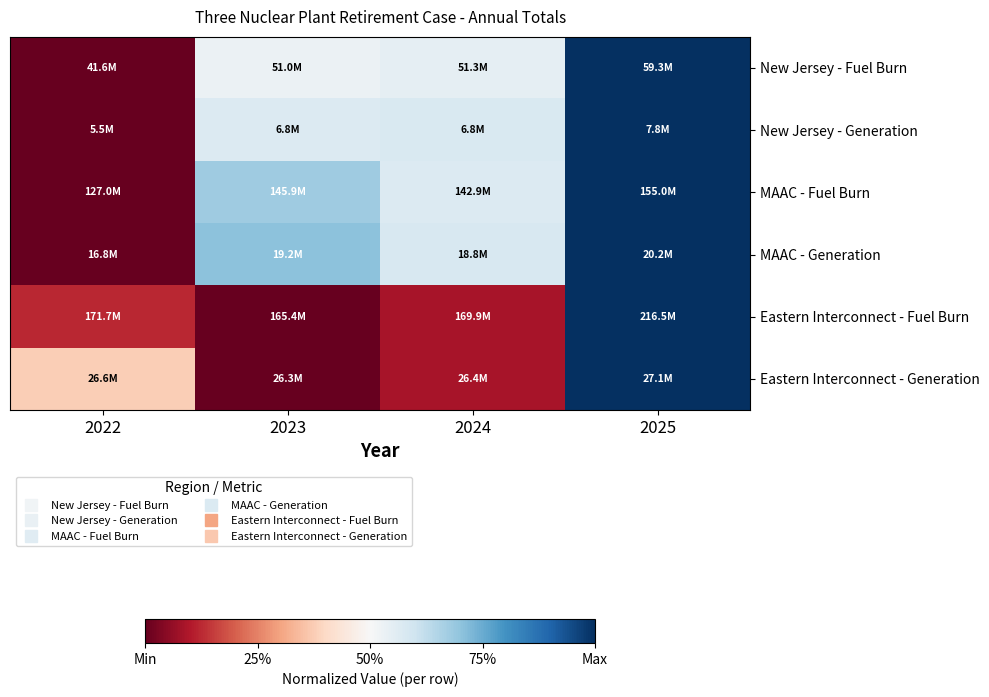

Reading right to left, transcribe all the data shown in this chart.

New Jersey - Fuel Burn: 2025=1.0	2024=0.5	2023=0.5	2022=0.0
New Jersey - Generation: 2025=1.0	2024=0.6	2023=0.6	2022=0.0
MAAC - Fuel Burn: 2025=1.0	2024=0.6	2023=0.7	2022=0.0
MAAC - Generation: 2025=1.0	2024=0.6	2023=0.7	2022=0.0
Eastern Interconnect - Fuel Burn: 2025=1.0	2024=0.1	2023=0.0	2022=0.1
Eastern Interconnect - Generation: 2025=1.0	2024=0.1	2023=0.0	2022=0.4